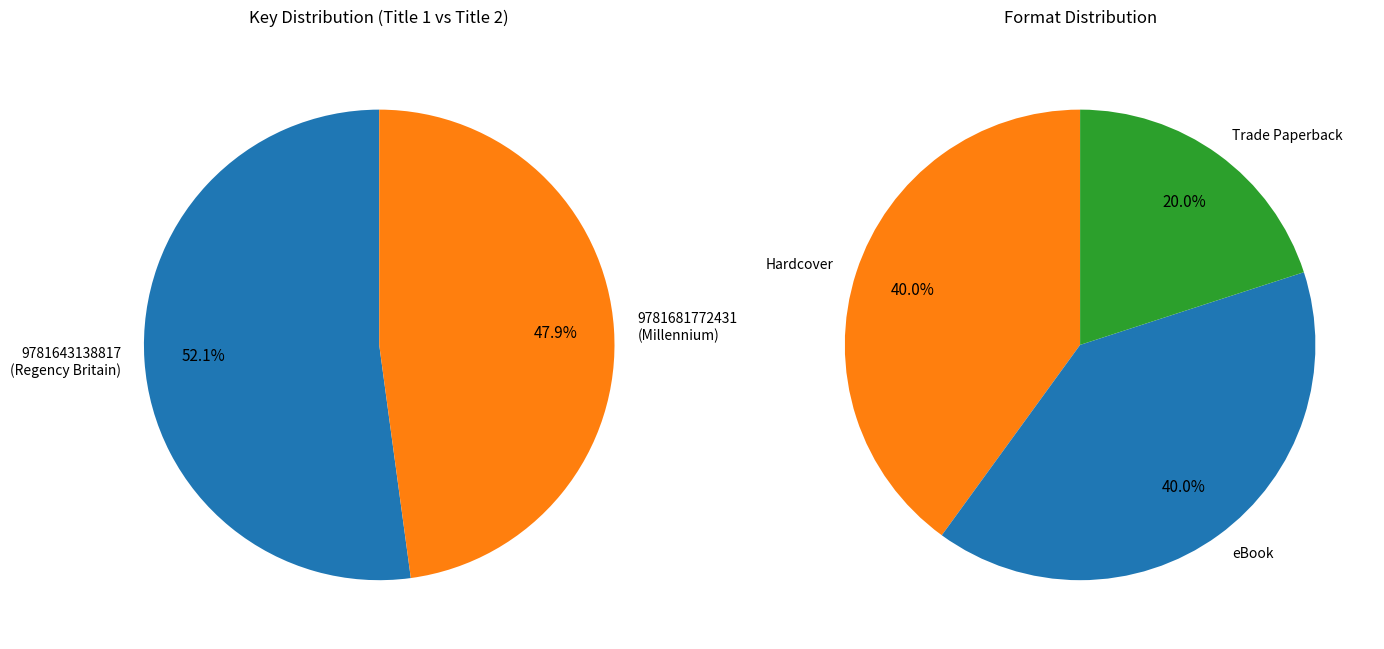

To the nearest percent, what percentage of the pie is 9781643138817?

52%